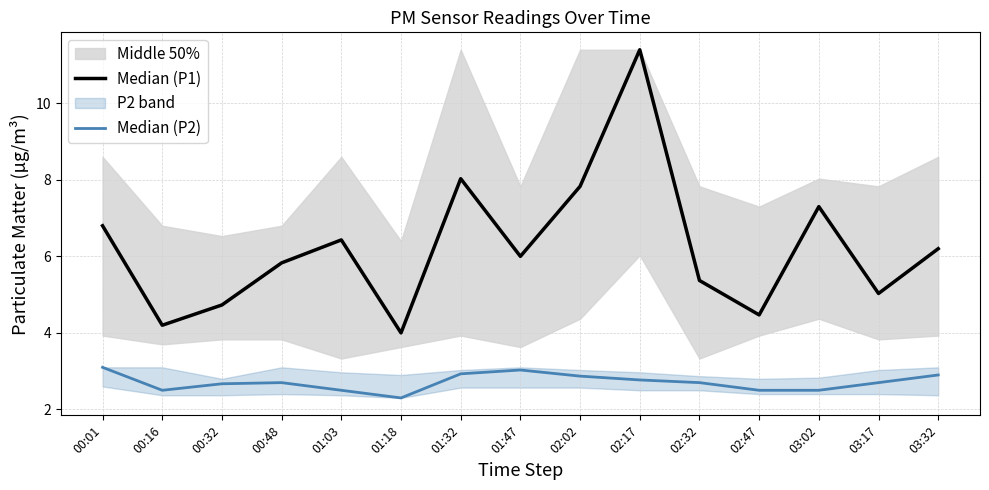

At which label is Median (P2) closest to 2?

01:18